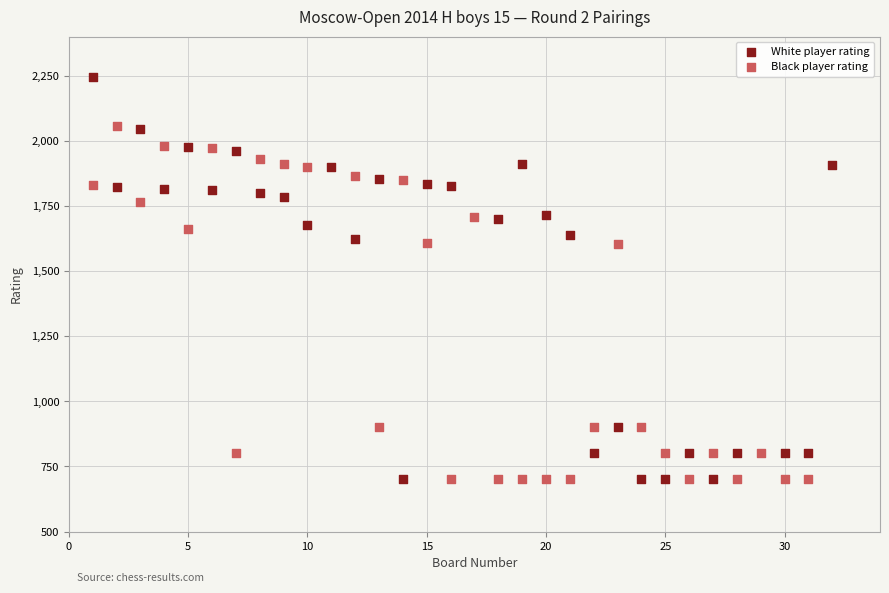

Which series has the largest Y range (max minus min)?

White player rating